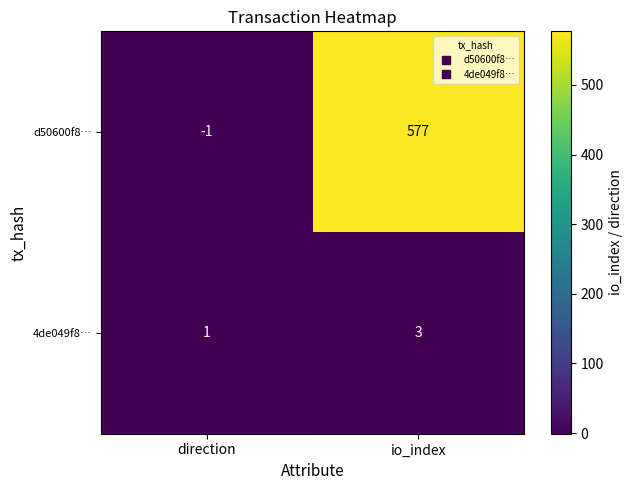

True or false: 4de049f8… has a value of 1 at io_index.

False